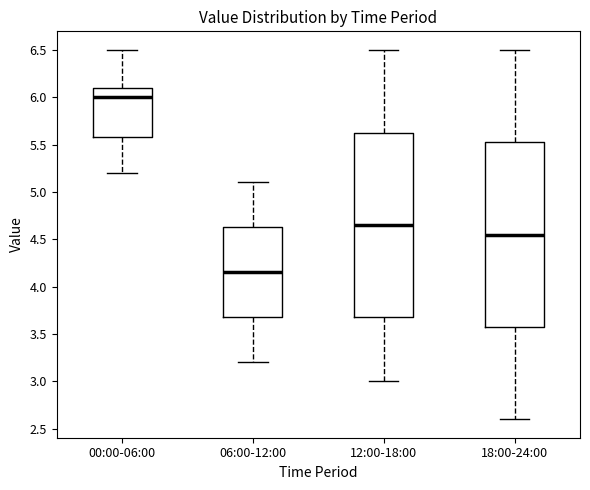

Reading left to right, read every box against the y-axis: the position of its median line, the range the box covers, and the ends of its whiskers. The values are not printed on the chart, so give them approximately, as read against the axis.

00:00-06:00: median 6.00, box 5.60 to 6.10, whiskers 5.20 to 6.50
06:00-12:00: median 4.15, box 3.70 to 4.65, whiskers 3.20 to 5.10
12:00-18:00: median 4.65, box 3.70 to 5.65, whiskers 3.00 to 6.50
18:00-24:00: median 4.55, box 3.60 to 5.55, whiskers 2.60 to 6.50